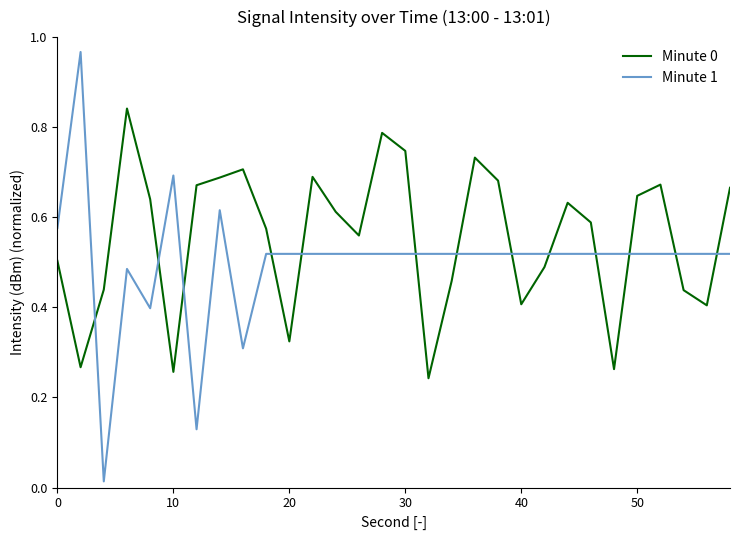

True or false: Minute 0 and Minute 1 cross at least once.

True